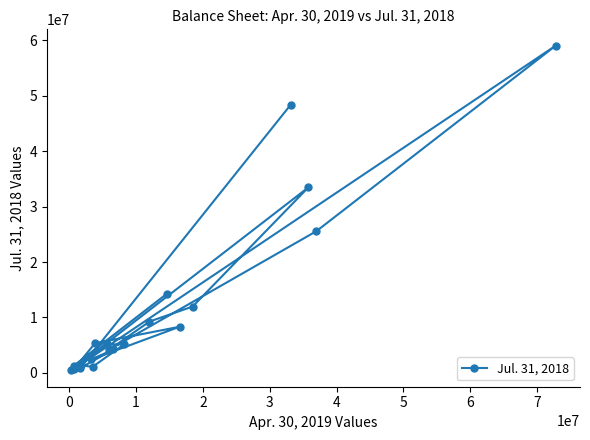

How many categories are shown in the chart?

20